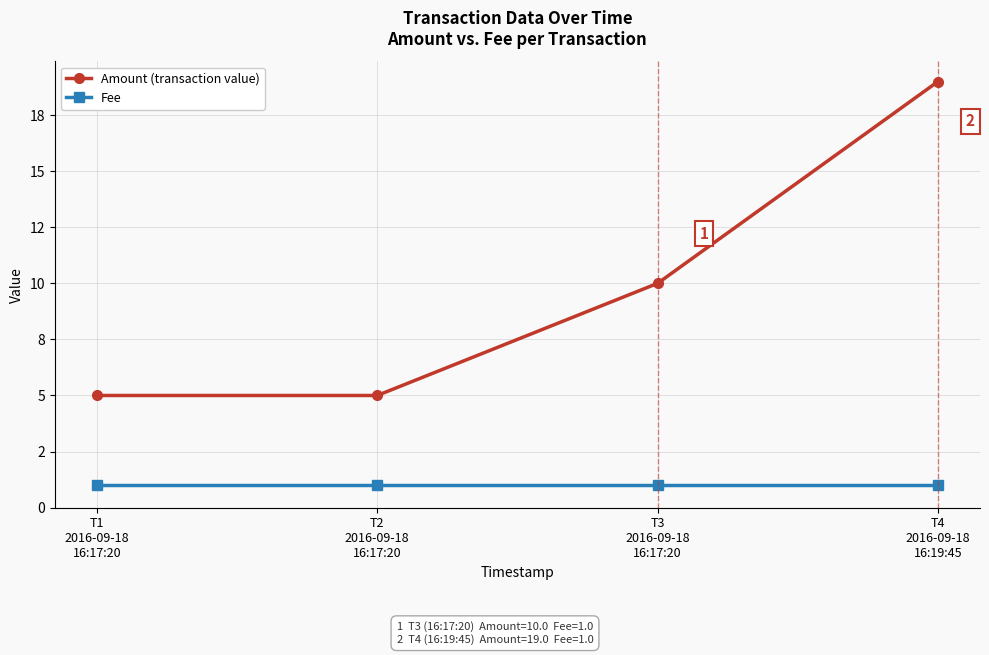

Does the chart have visible grid lines?

Yes